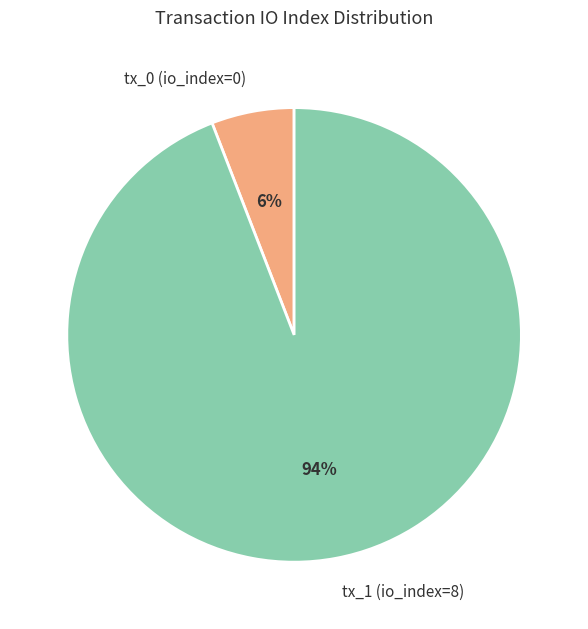

Count the number of slices in the pie.

2